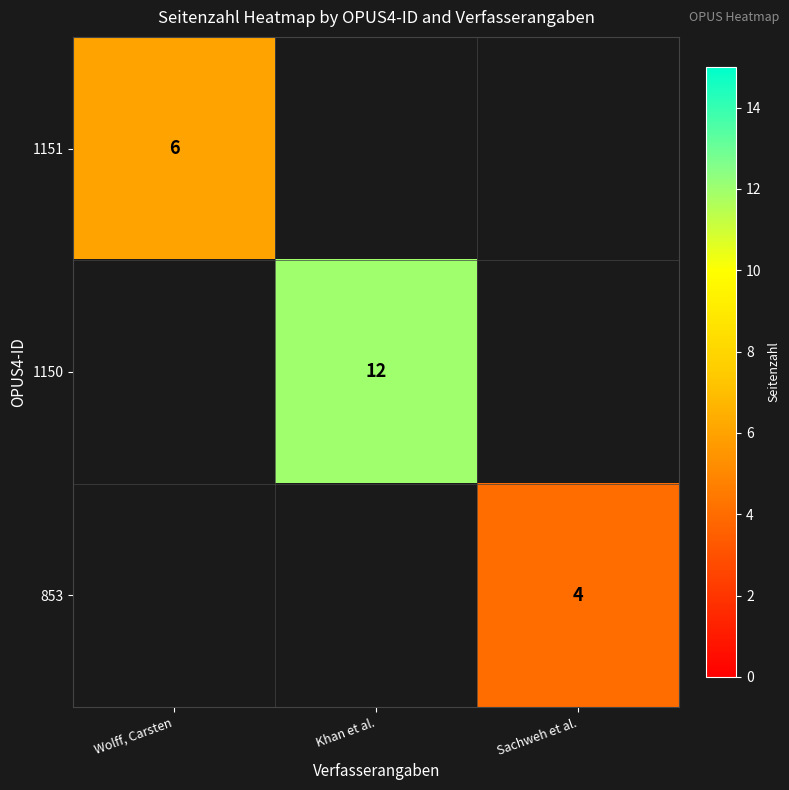

The 853 series shows 2 at Sachweh et al.. True or false?

False